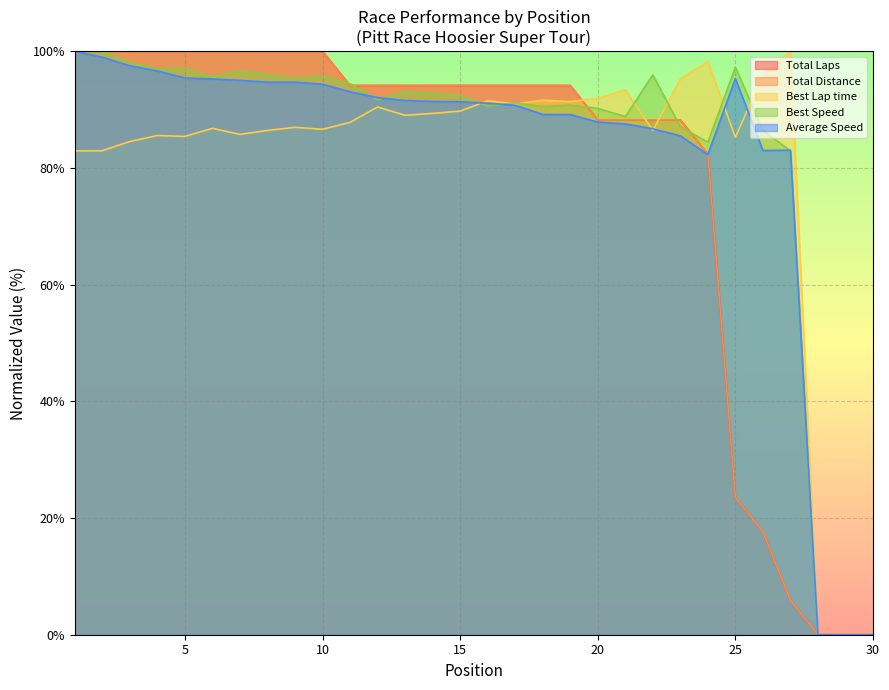

What is the value of the Total Distance point at the 13th from the left?

94.1